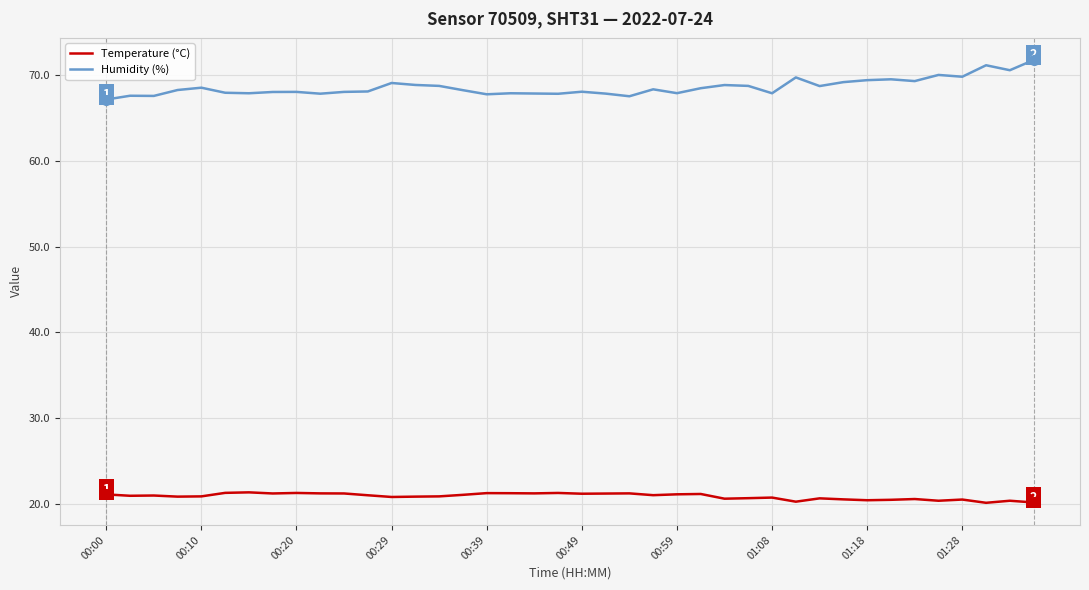

True or false: Humidity (%) and Temperature (°C) cross at least once.

False